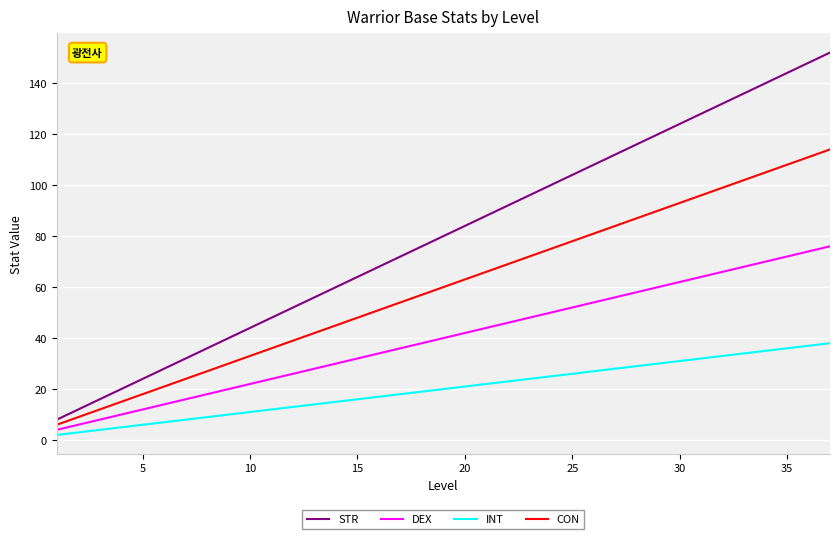

List the series in order of their peak value, highest first.

STR, CON, DEX, INT